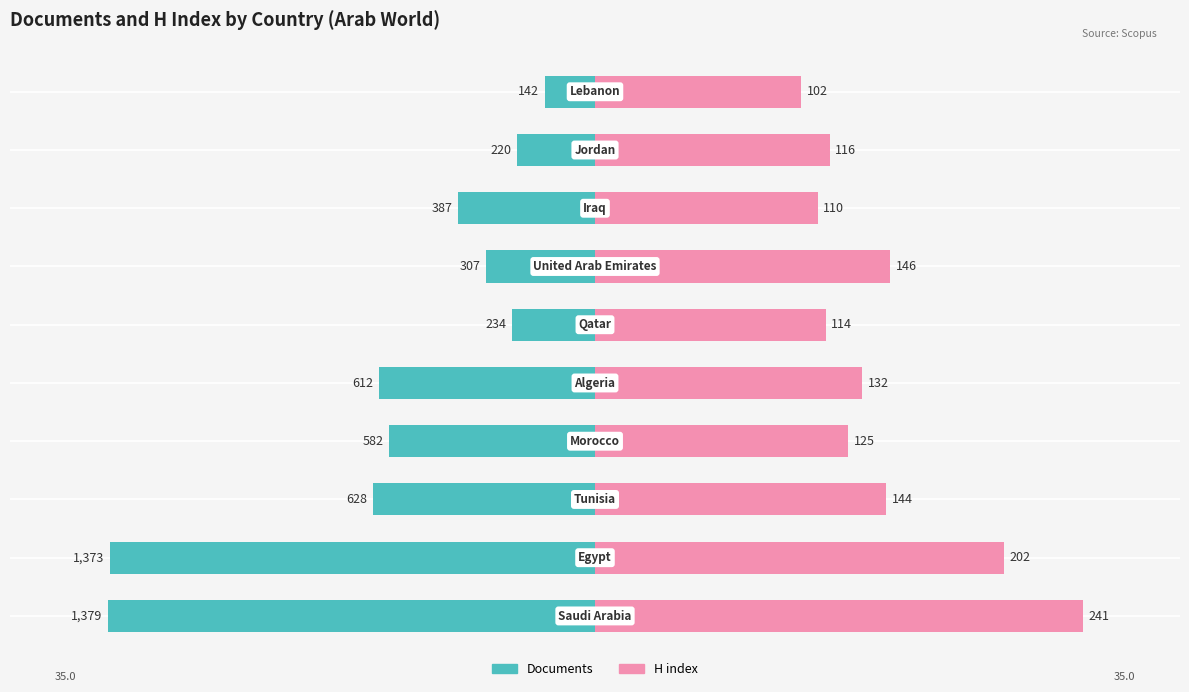

What are all the series names shown in the legend?

Documents, H index